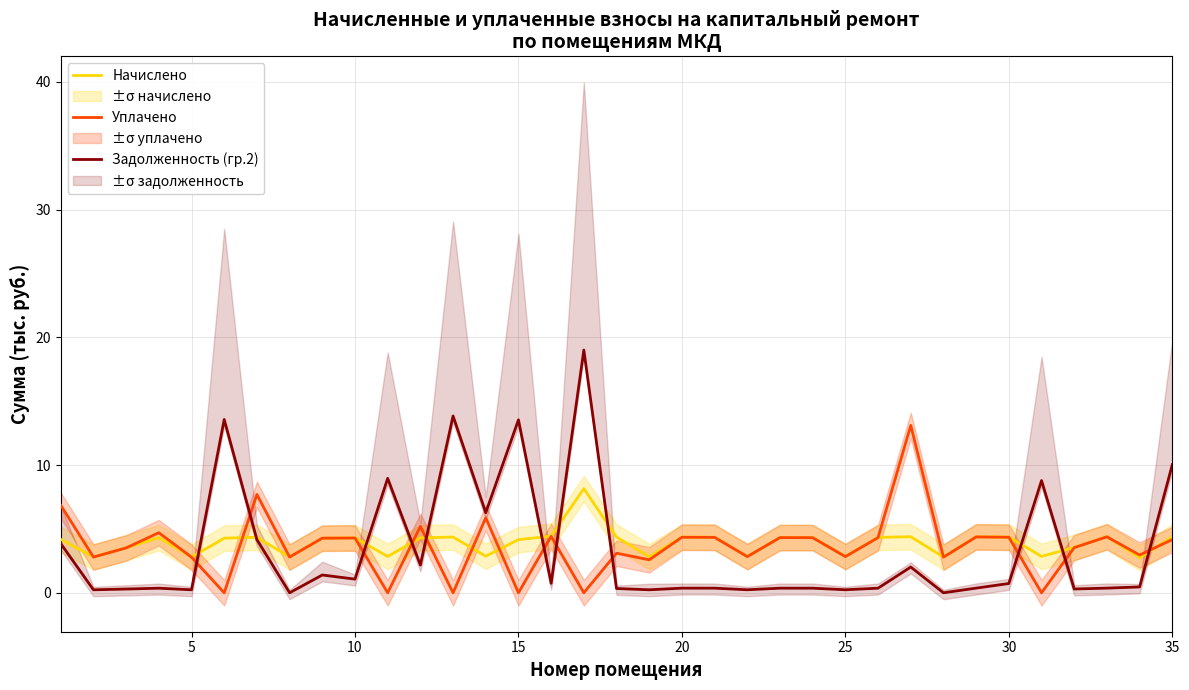

What is the value of the Задолженность (гр.2) point at the 29th from the left?

0.4